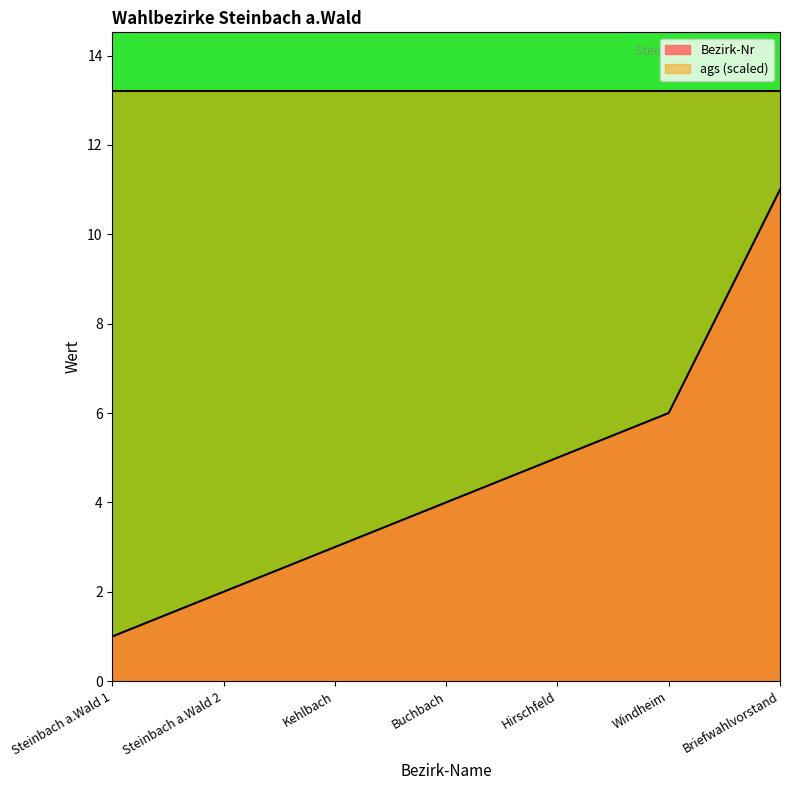

True or false: there are more than 2 points higher than both neighbors.

False